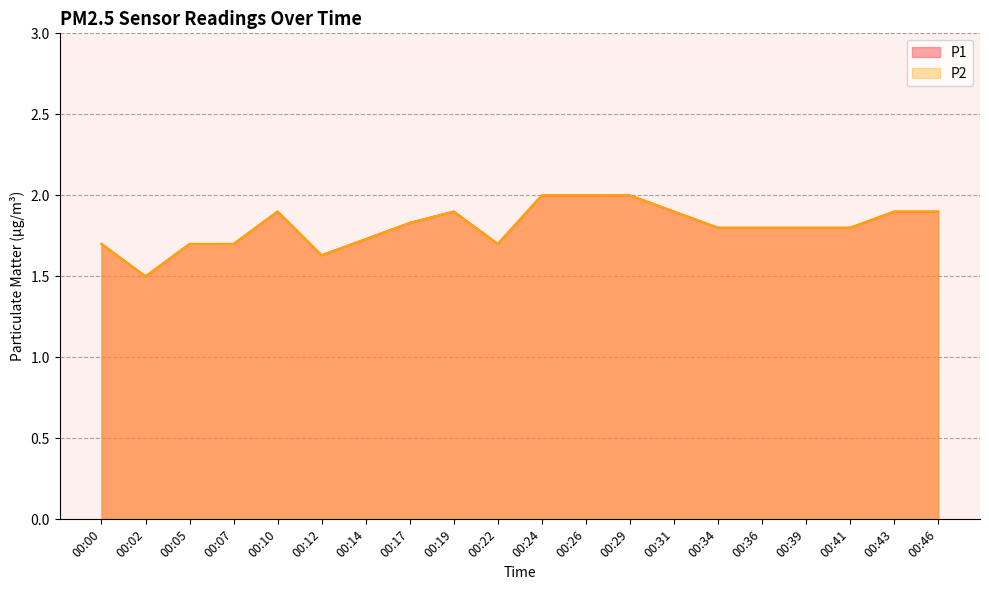

True or false: P1 and P2 intersect in this chart.

False